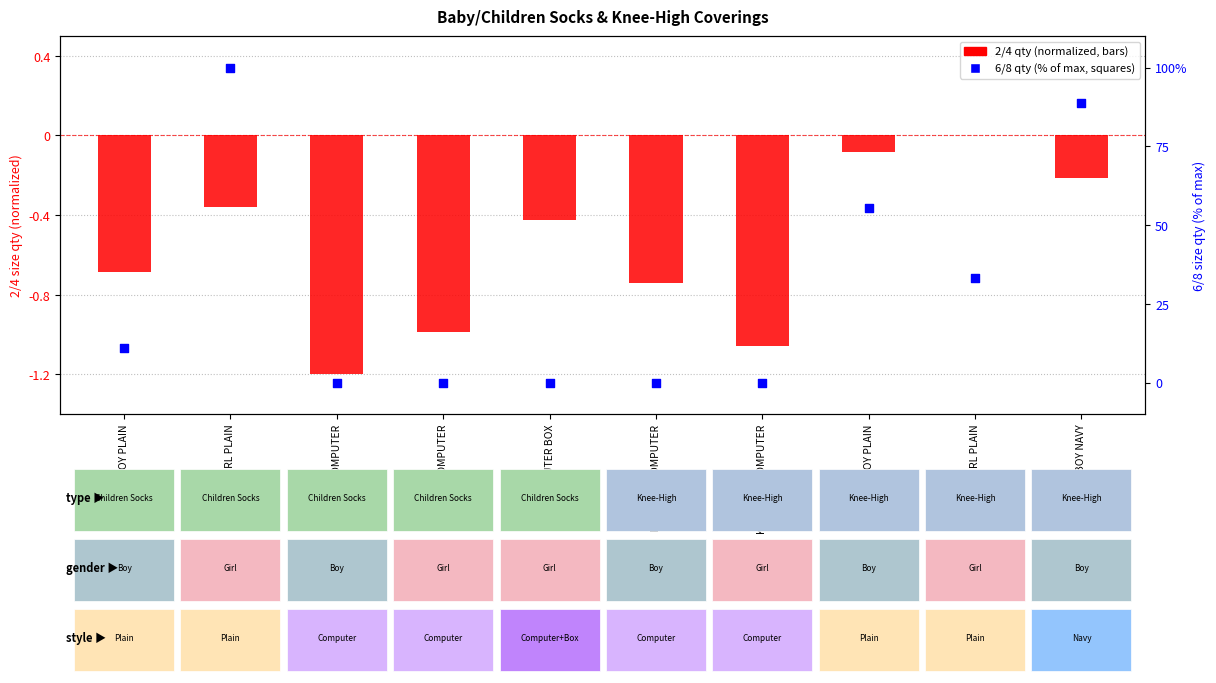

Which series has the largest Y range (max minus min)?

6/8 (% of max)